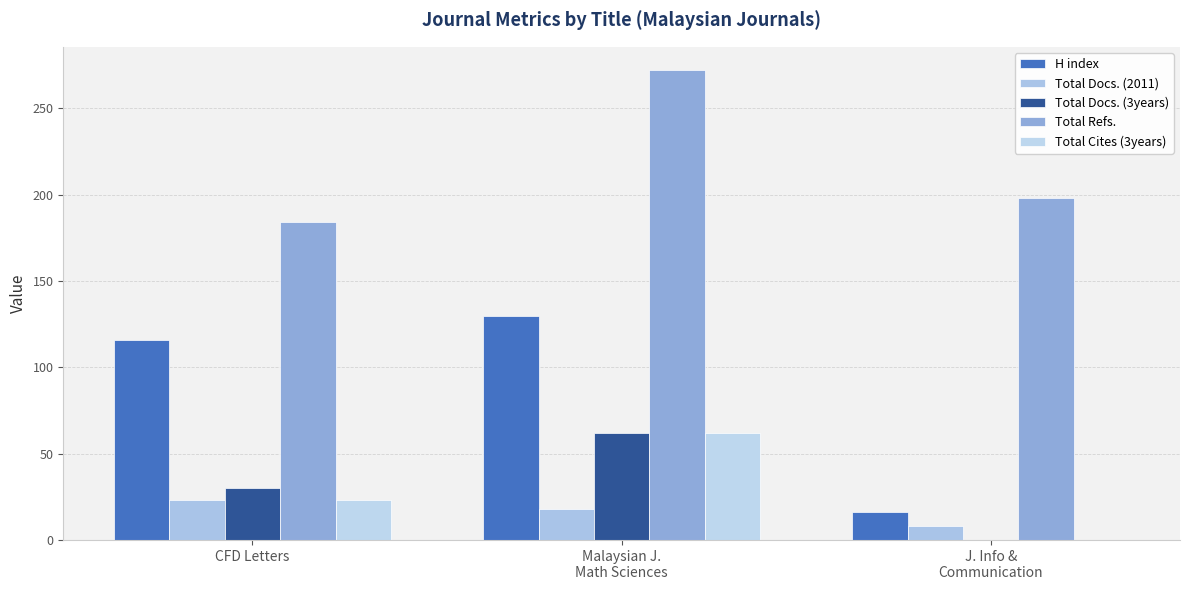

At Malaysian J.
Math Sciences, list the series in order from smallest to largest.

Total Docs. (2011), Total Docs. (3years), Total Cites (3years), H index, Total Refs.